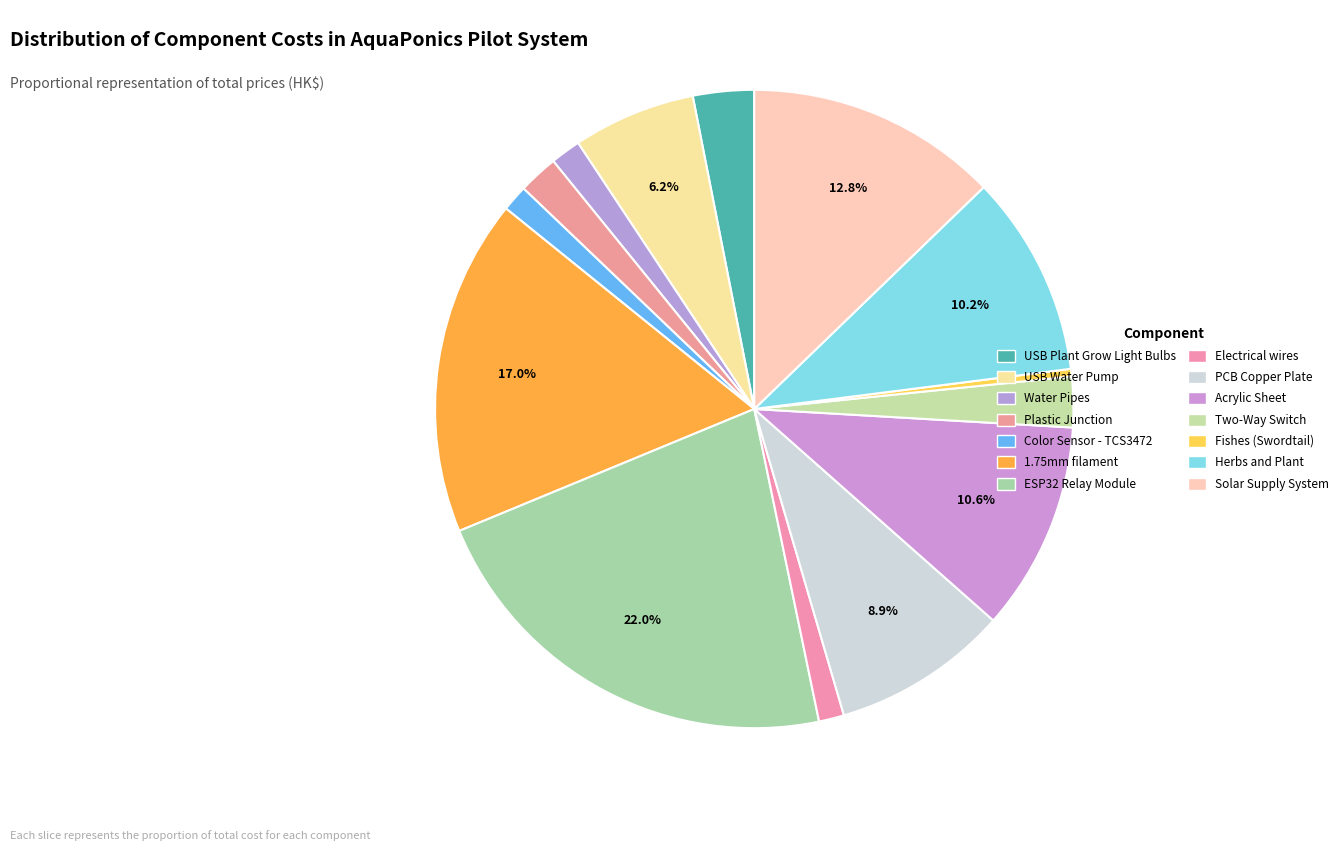

What percentage do Color Sensor - TCS3472 and Acrylic Sheet together represent?

11.9%